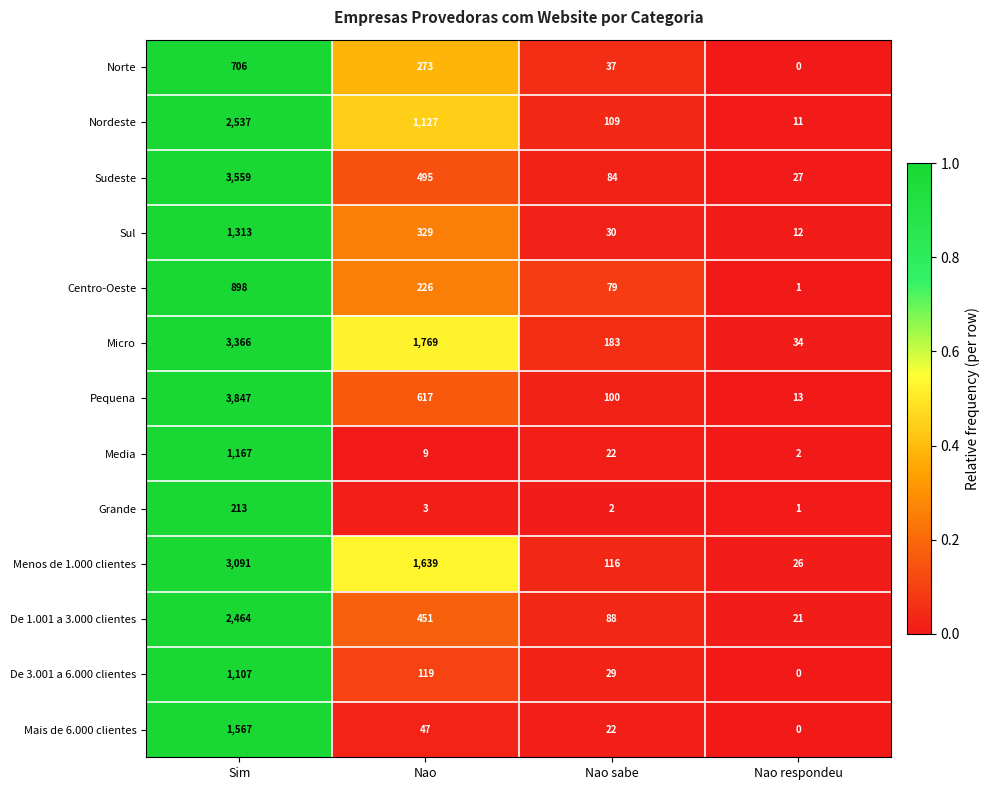

Rank the series by their maximum value, from lowest to highest.

Grande, Norte, Centro-Oeste, De 3.001 a 6.000 clientes, Media, Sul, Mais de 6.000 clientes, De 1.001 a 3.000 clientes, Nordeste, Menos de 1.000 clientes, Micro, Sudeste, Pequena